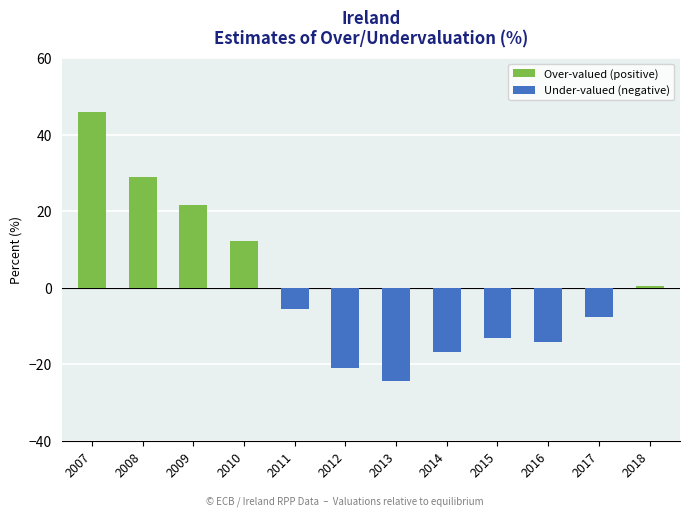

How many data points are less than -5?

7